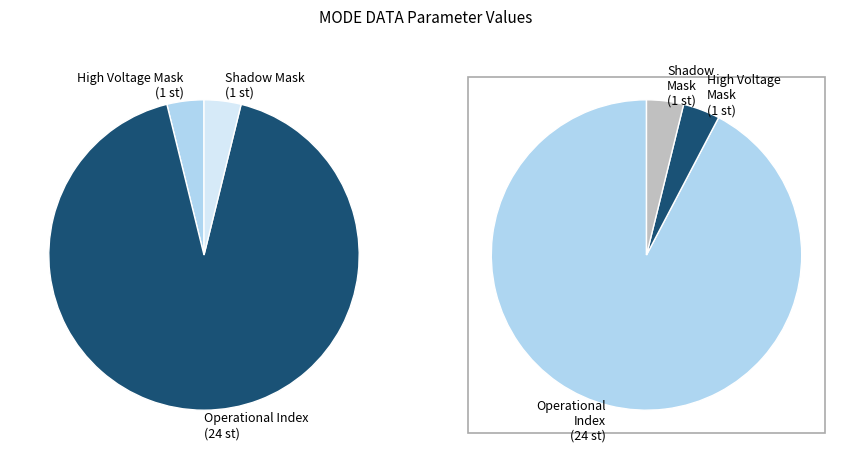

What is the largest slice in the pie chart?

Operational Index